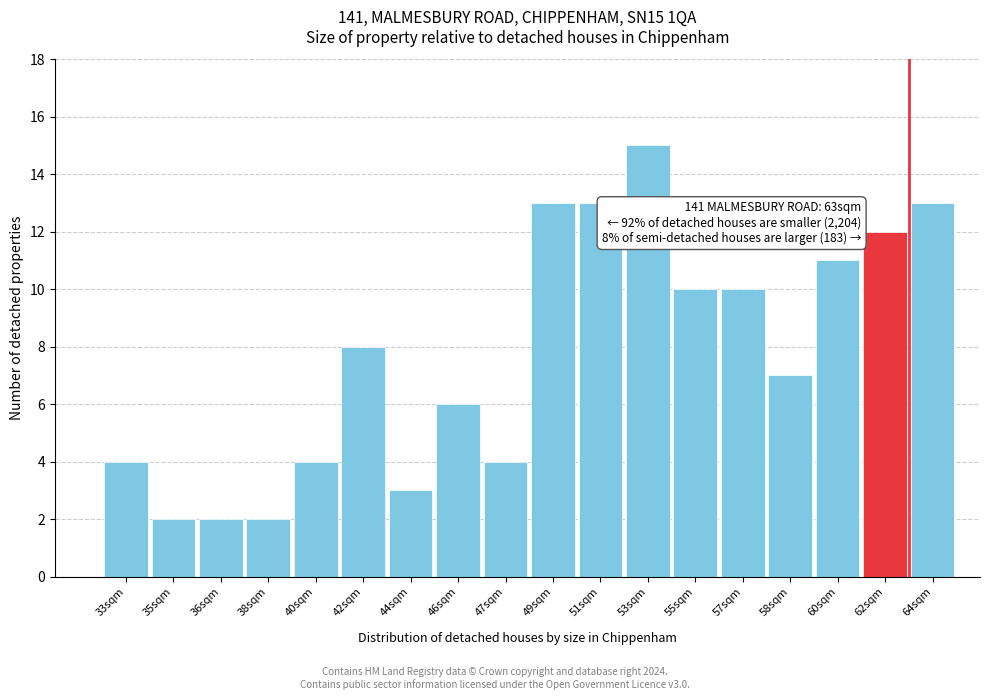

Reading right to left, what are all the values shown in this chart?

64sqm=13	62sqm=12	60sqm=11	58sqm=7	57sqm=10	55sqm=10	53sqm=15	51sqm=13	49sqm=13	47sqm=4	46sqm=6	44sqm=3	42sqm=8	40sqm=4	38sqm=2	36sqm=2	35sqm=2	33sqm=4